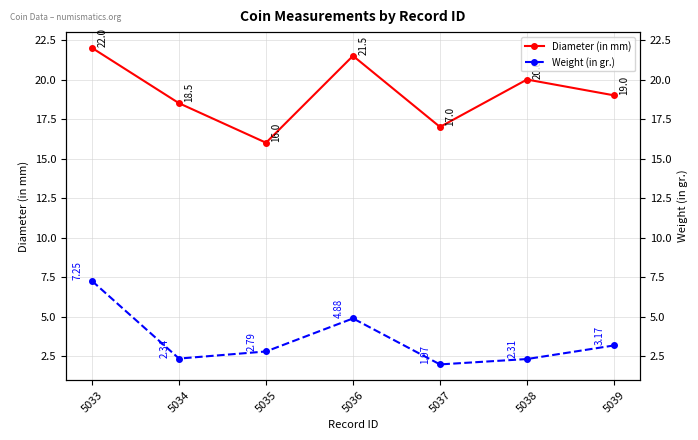

The value of Diameter (in mm) at 5035 is 23.4. True or false?

False